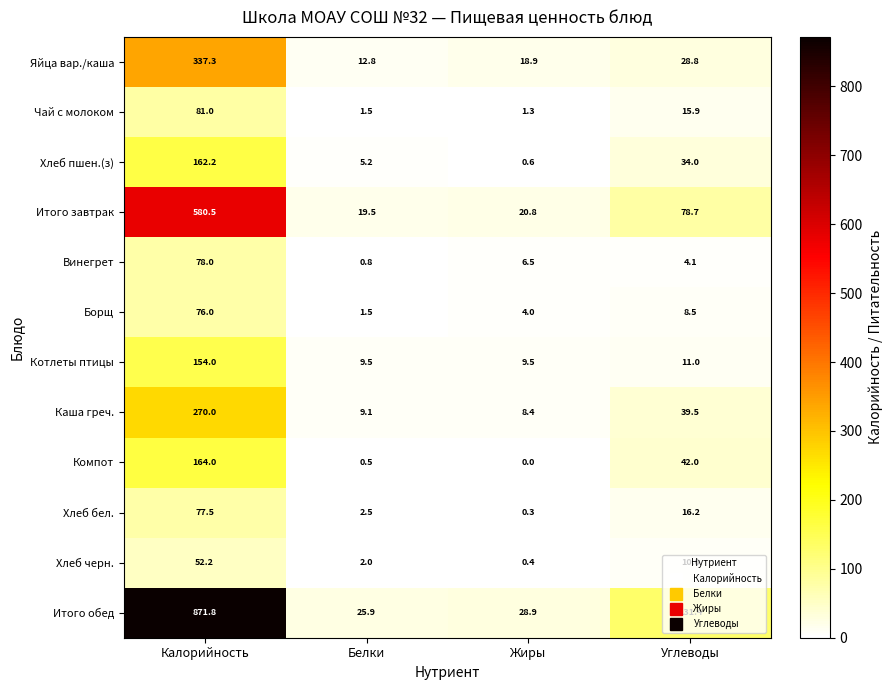

Between Белки and Углеводы, which series saw the biggest shift?

Итого обед